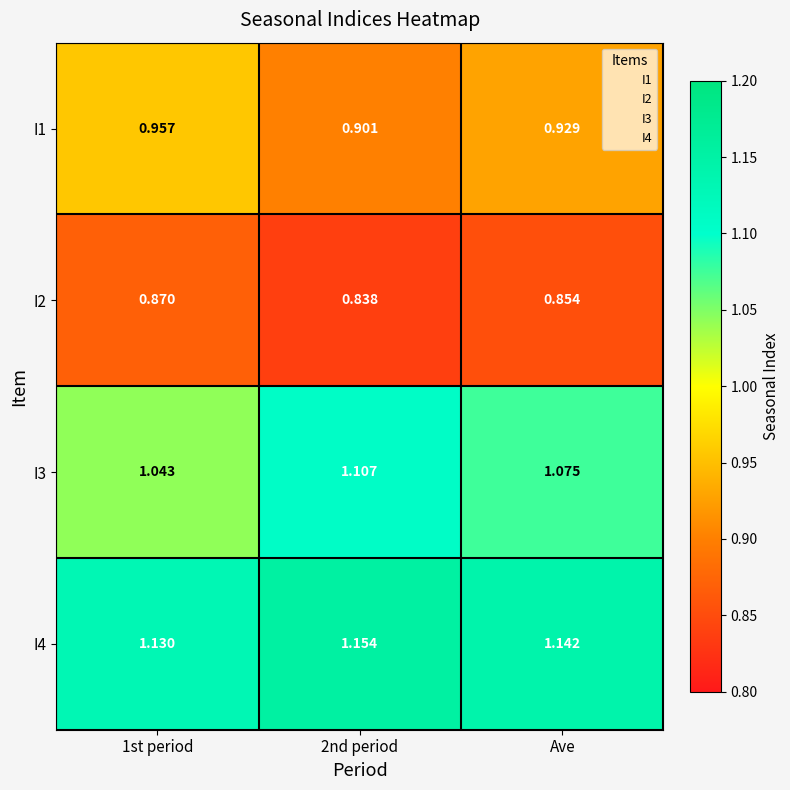

Is the value of I1 at 1st period greater than the value of I2 at 2nd period?

Yes